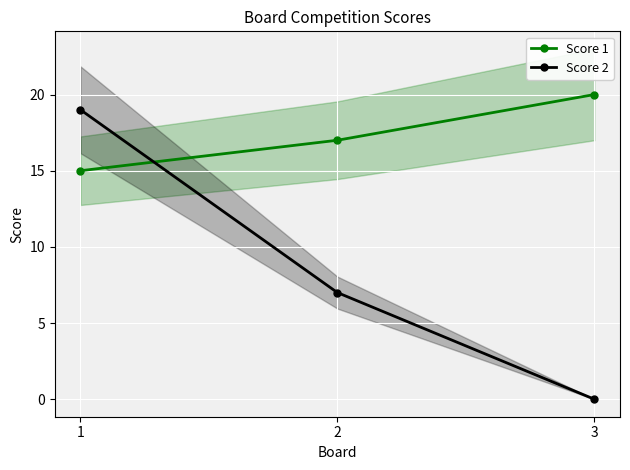

How many lines are shown in the chart?

2